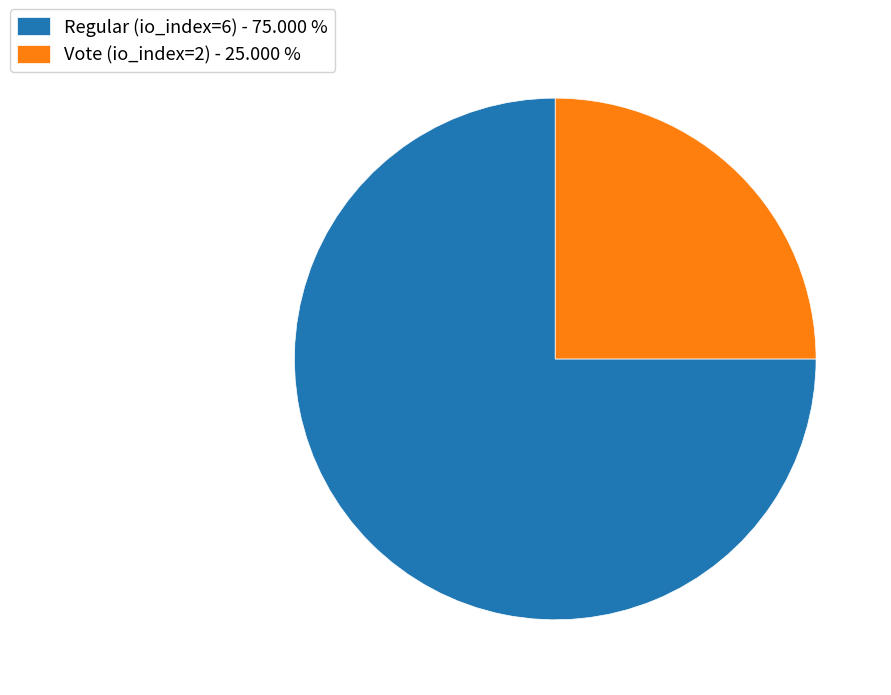

Rank the categories by value from highest to lowest.

Regular (io_index=6), Vote (io_index=2)